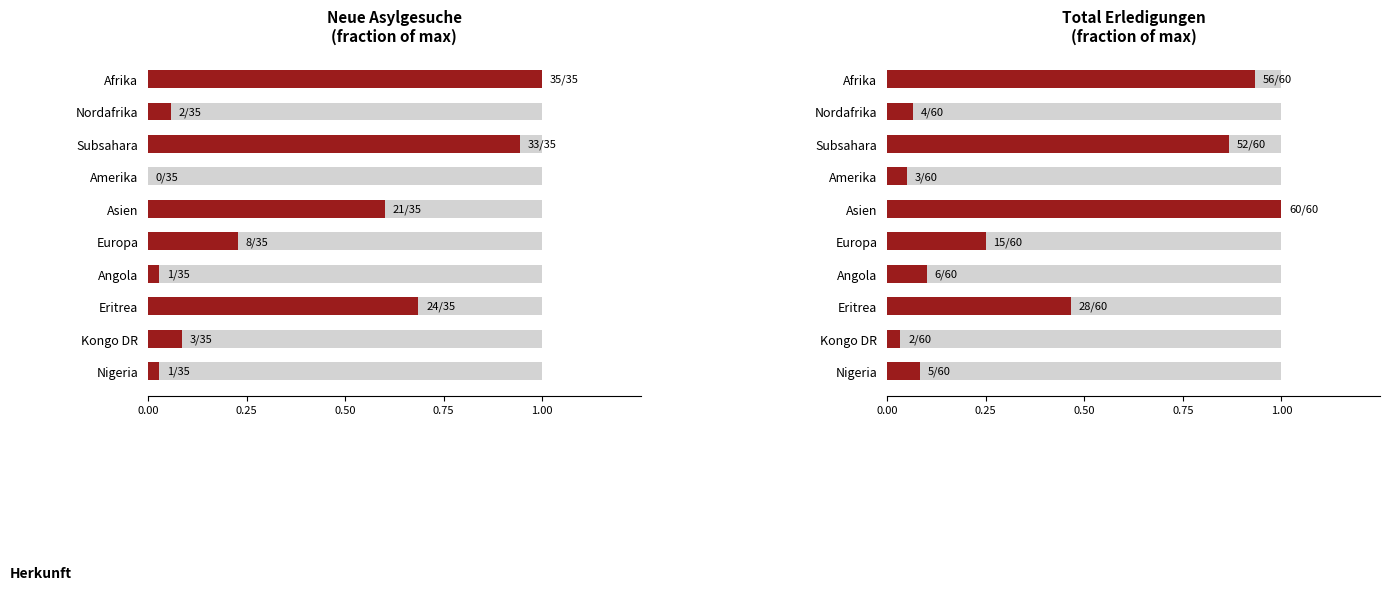

What position from the right is Asien?

6